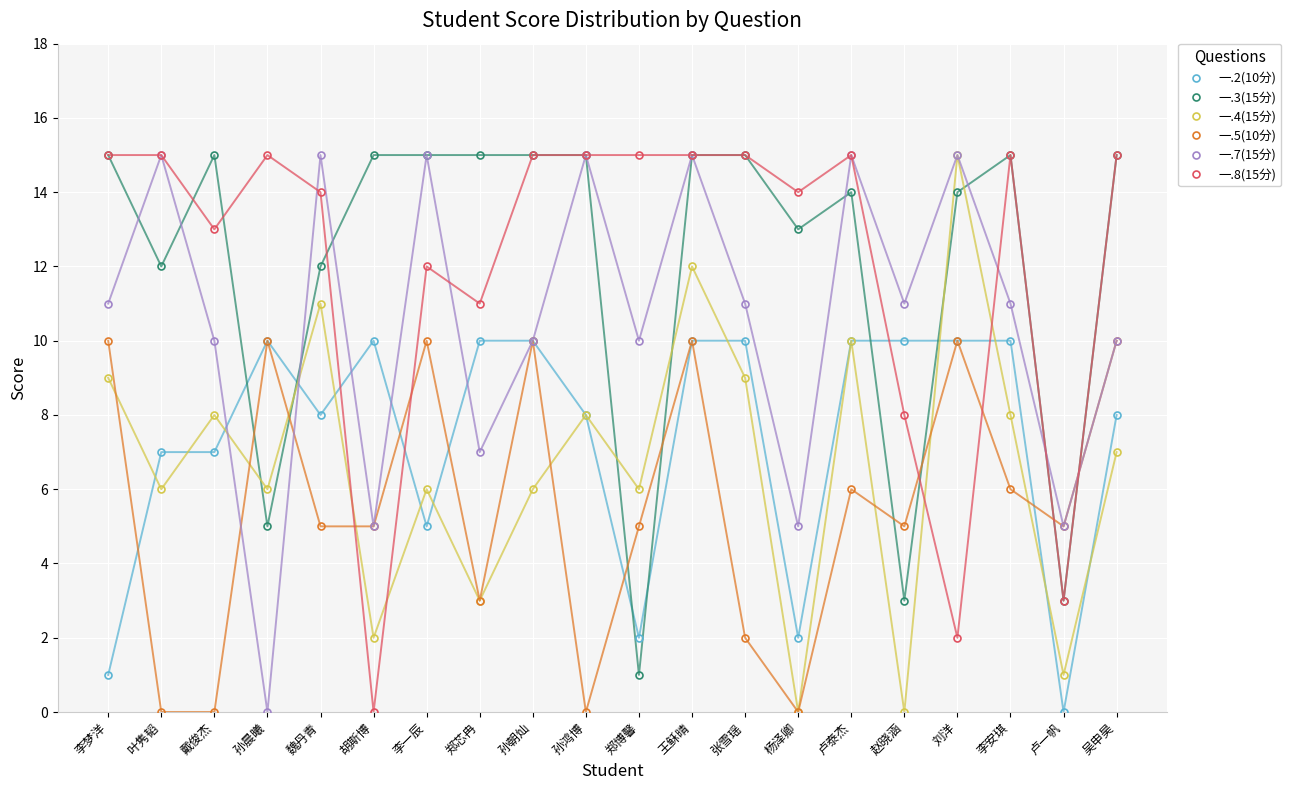

What is the greatest value displayed?

15